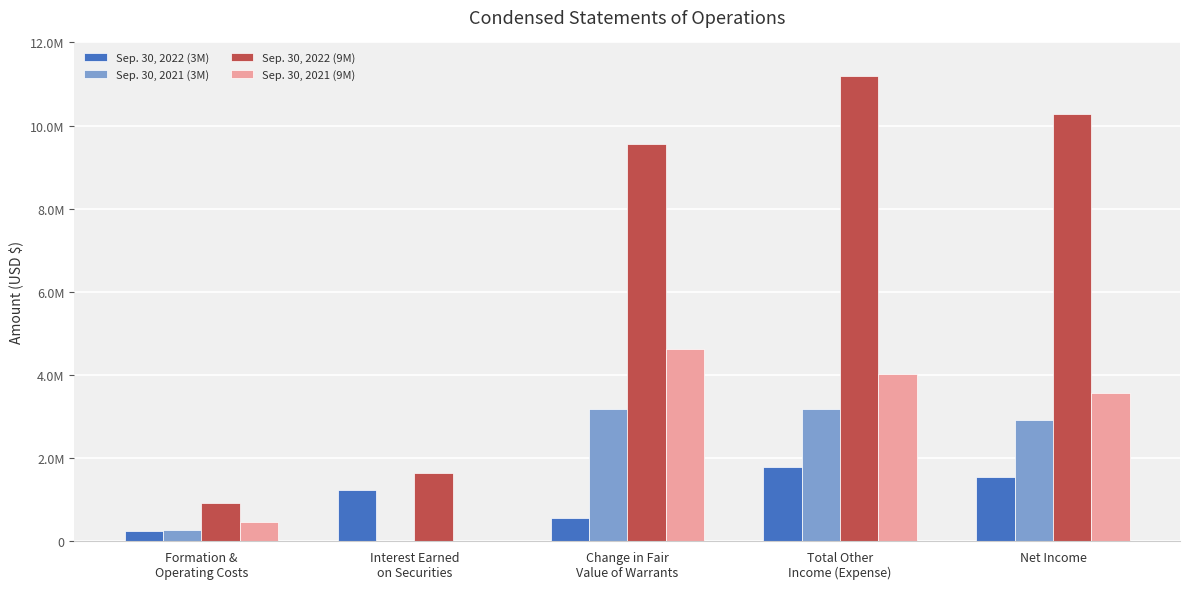

Which category has the lowest value across all series?

Interest Earned
on Securities